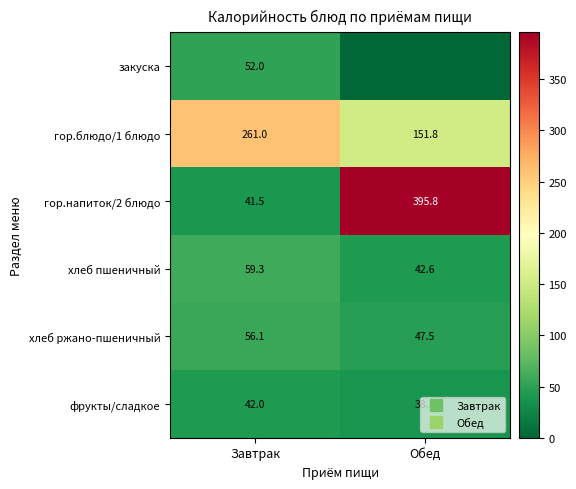

Rank the series by their maximum value, from lowest to highest.

фрукты/сладкое, закуска, хлеб ржано-пшеничный, хлеб пшеничный, гор.блюдо/1 блюдо, гор.напиток/2 блюдо